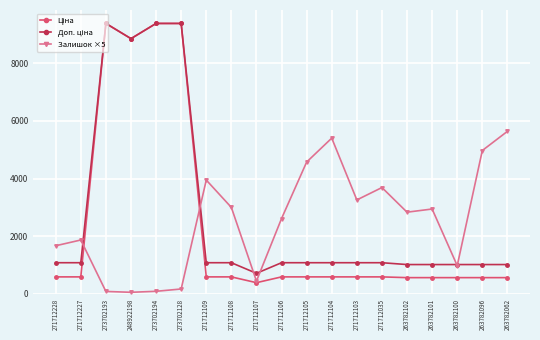

What is the difference between the highest and lowest values at 263782102?

2271.0